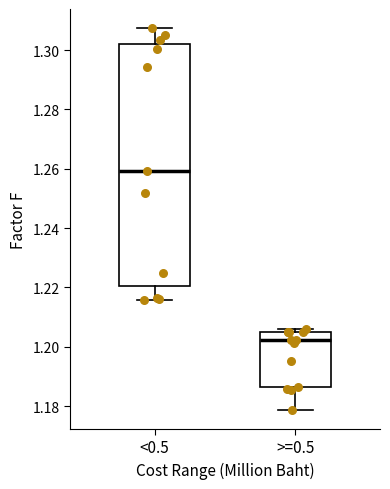

Which box is the tallest, from its lower edge to its upper edge?

<0.5